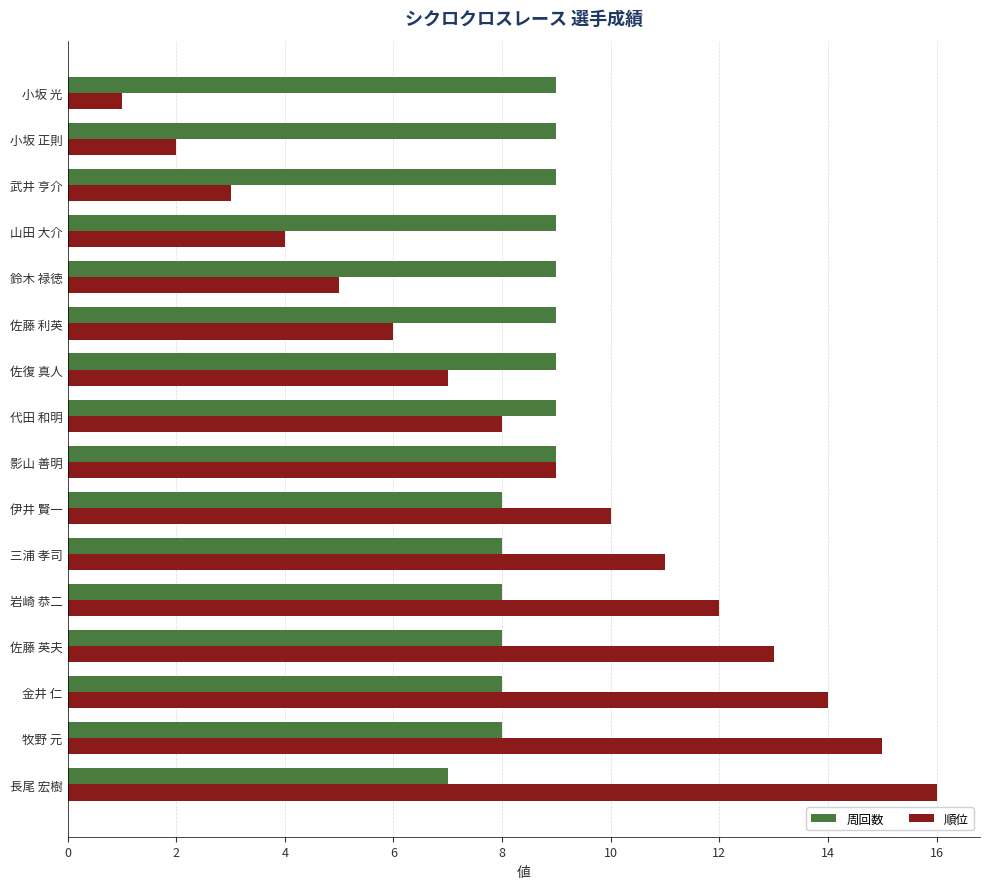

What is the total value across all series at 牧野 元?

23